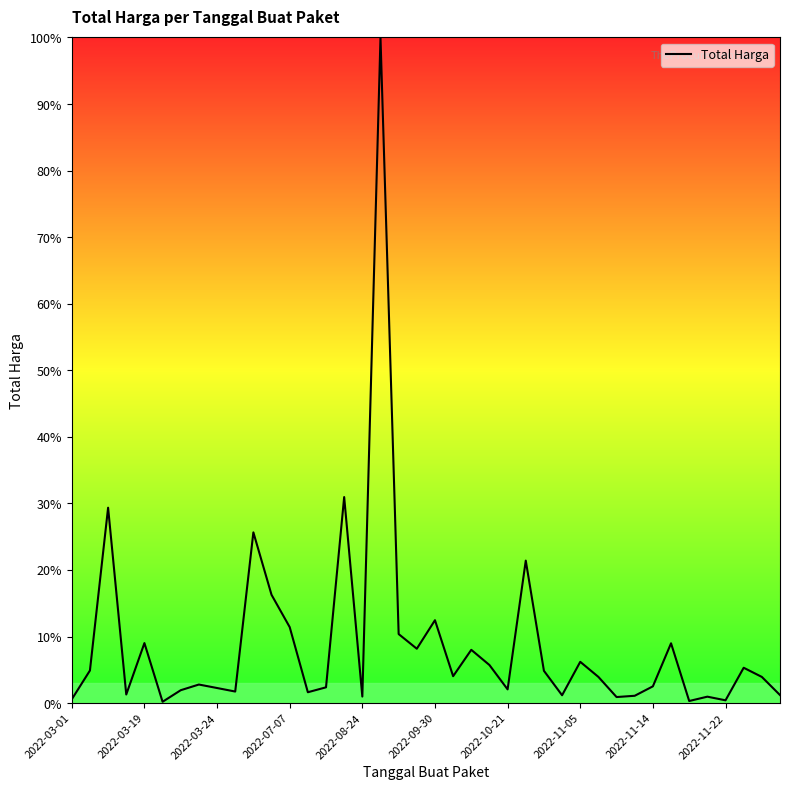

What is the difference between the maximum and minimum values?

99.8